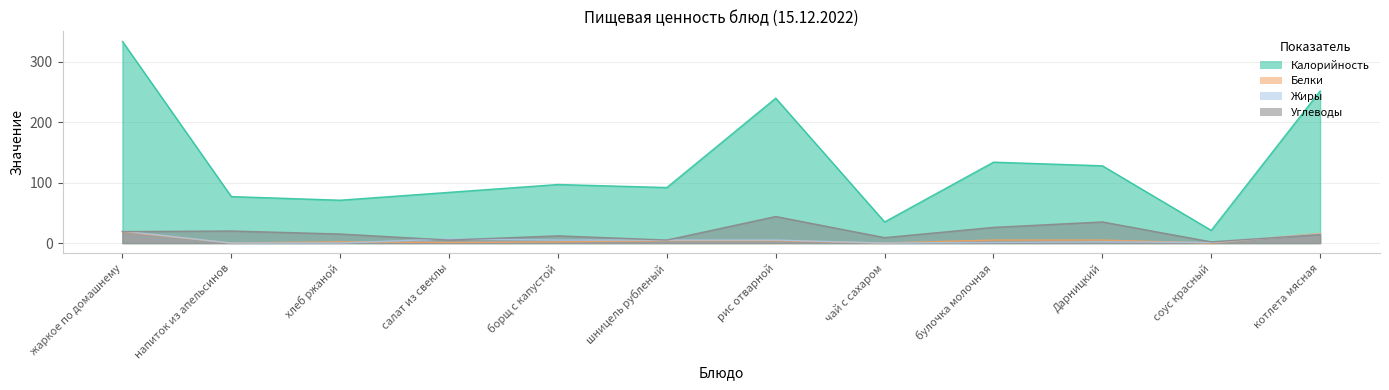

Reading left to right, extract all data points from this chart.

Калорийность: жаркое по домашнему=334	напиток из апельсинов=77	хлеб ржаной=71	салат из свеклы=84	борщ с капустой=97	шницель рубленый=92	рис отварной=240	чай с сахаром=35	булочка молочная=134	Дарницкий=128	соус красный=21	котлета мясная=252
Белки: жаркое по домашнему=19	напиток из апельсинов=0	хлеб ржаной=2	салат из свеклы=1	борщ с капустой=2	шницель рубленый=4	рис отварной=4	чай с сахаром=0	булочка молочная=5	Дарницкий=5	соус красный=0	котлета мясная=16
Жиры: жаркое по домашнему=20	напиток из апельсинов=0	хлеб ржаной=0	салат из свеклы=7	борщ с капустой=5	шницель рубленый=5	рис отварной=5	чай с сахаром=0	булочка молочная=1	Дарницкий=2	соус красный=1	котлета мясная=15
Углеводы: жаркое по домашнему=19	напиток из апельсинов=20	хлеб ржаной=15	салат из свеклы=5	борщ с капустой=12	шницель рубленый=5	рис отварной=44	чай с сахаром=9	булочка молочная=26	Дарницкий=35	соус красный=2	котлета мясная=14